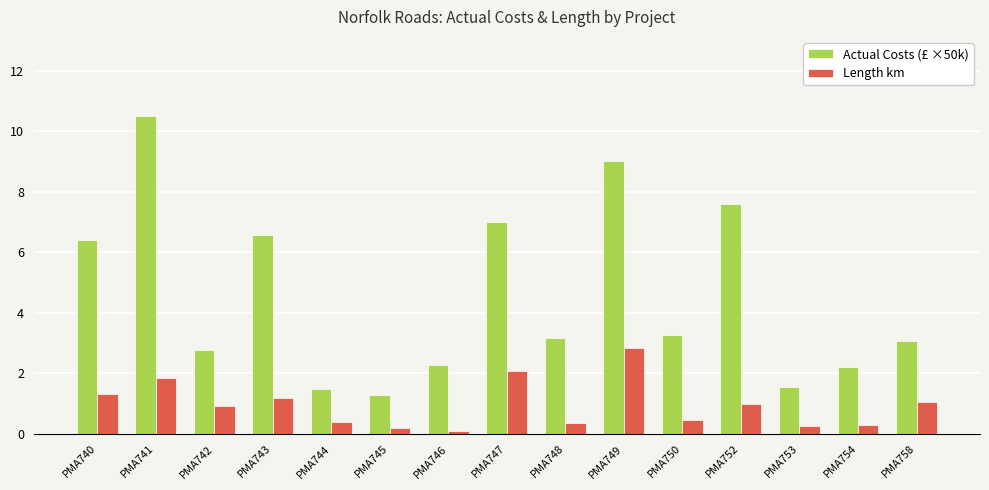

How many bars are there in total?

30